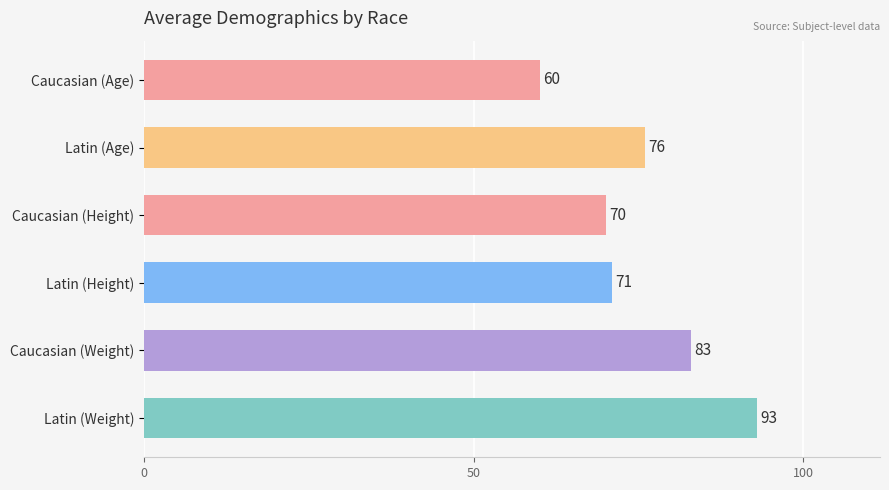

The chart shows a value of 71 at Latin (Height). True or false?

True